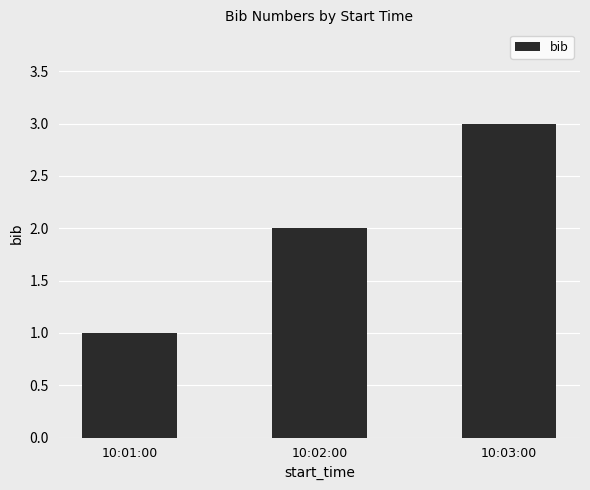

The value at 10:02:00 is 1. True or false?

False